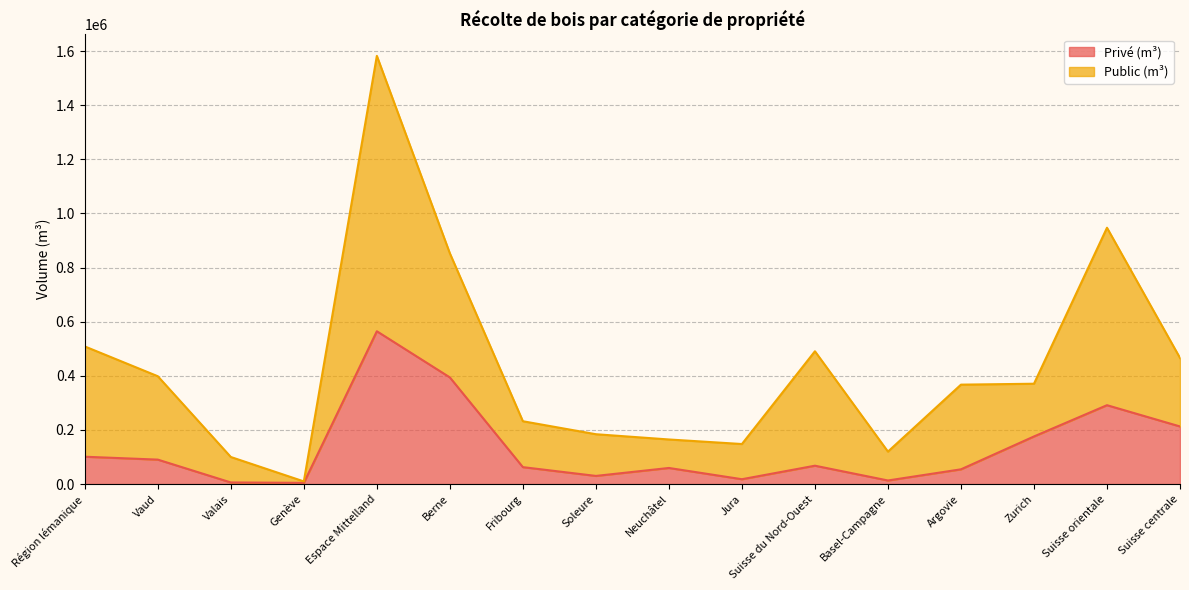

Which series has the widest spread of values?

Public (m³)